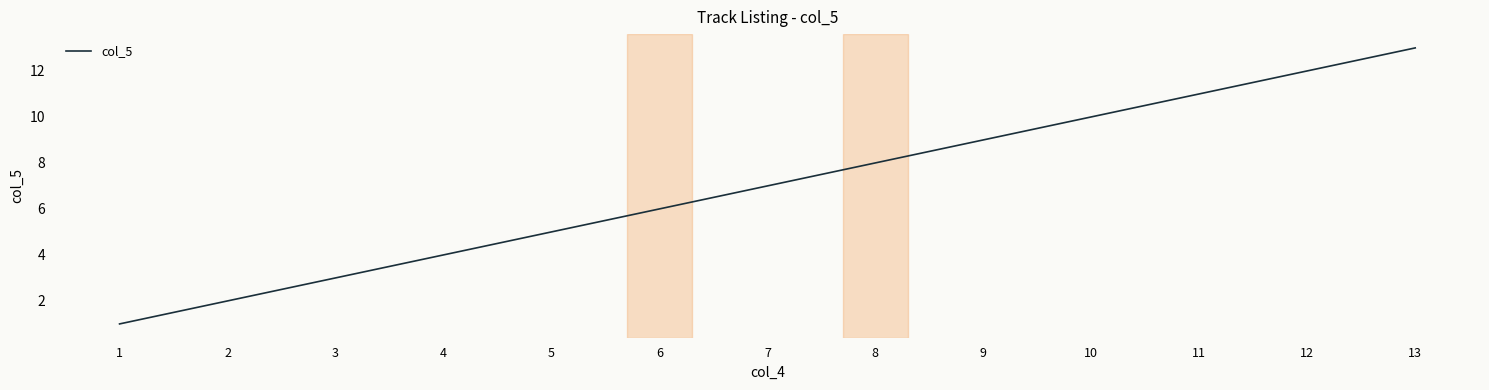

Which label corresponds to the largest value in the chart?

13